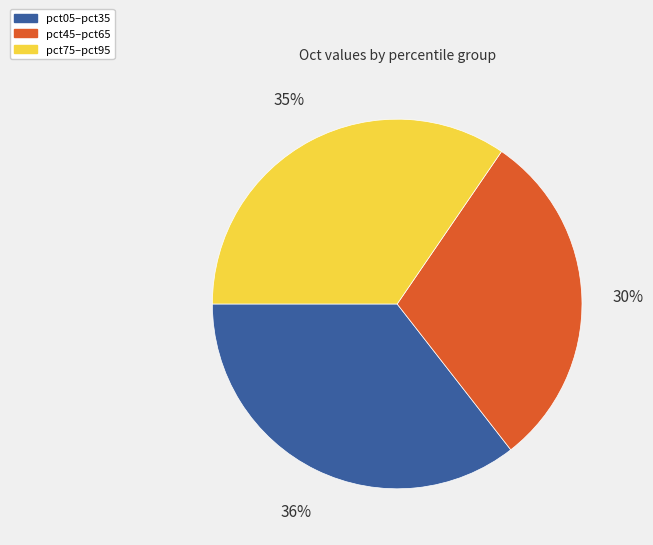

To the nearest percent, what is the average slice percentage?

33%